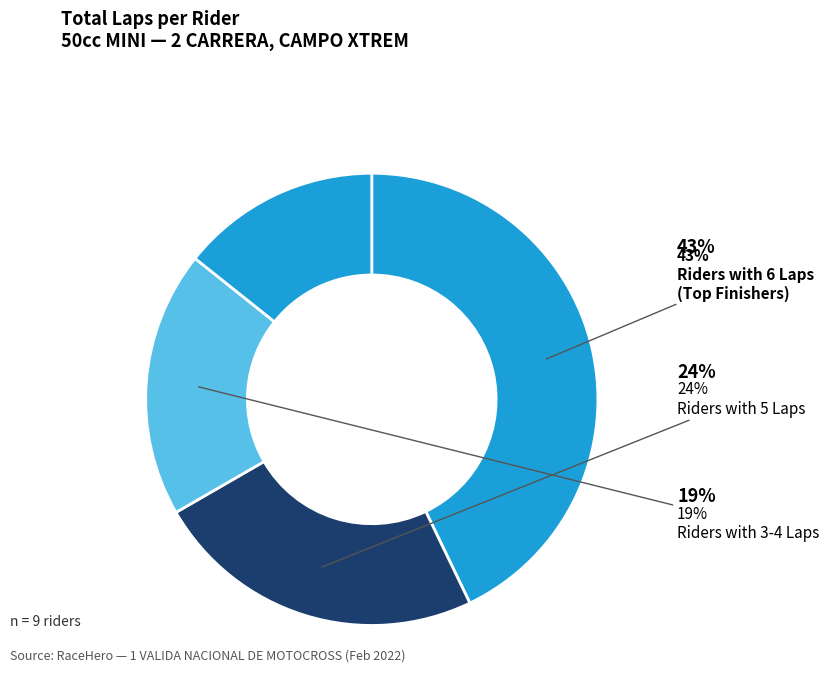

How many slices are in this pie chart?

4